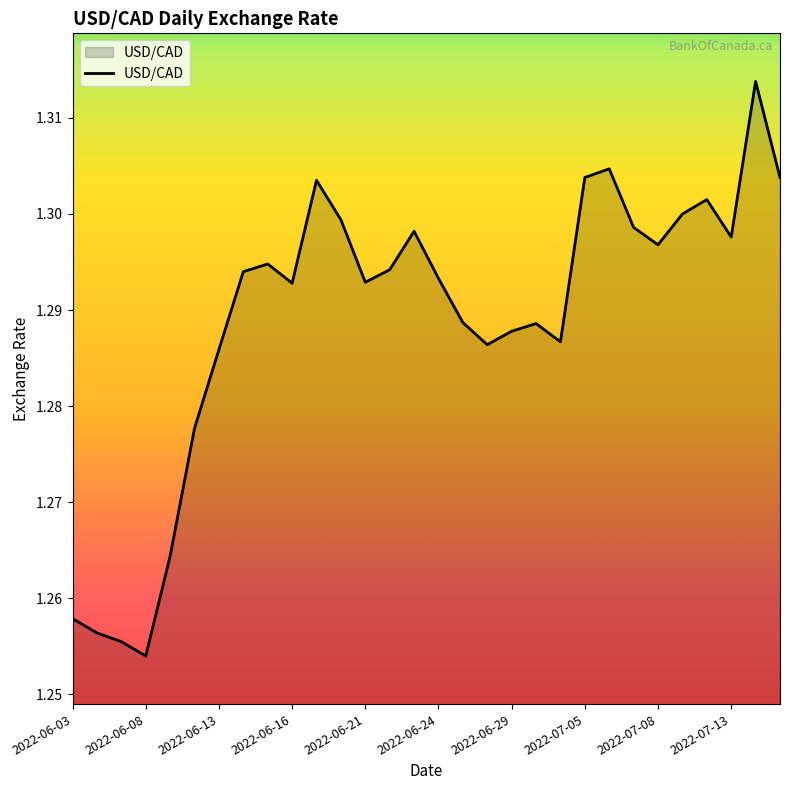

How many lines are shown in the chart?

1